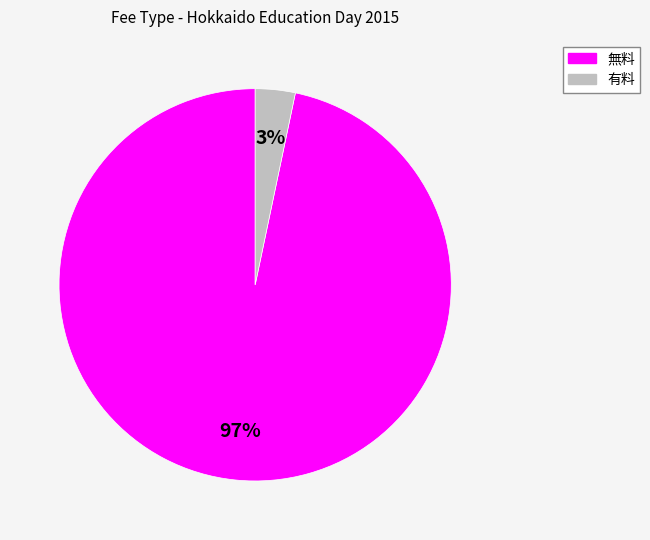

Which has a higher value, 有料 or 無料?

無料